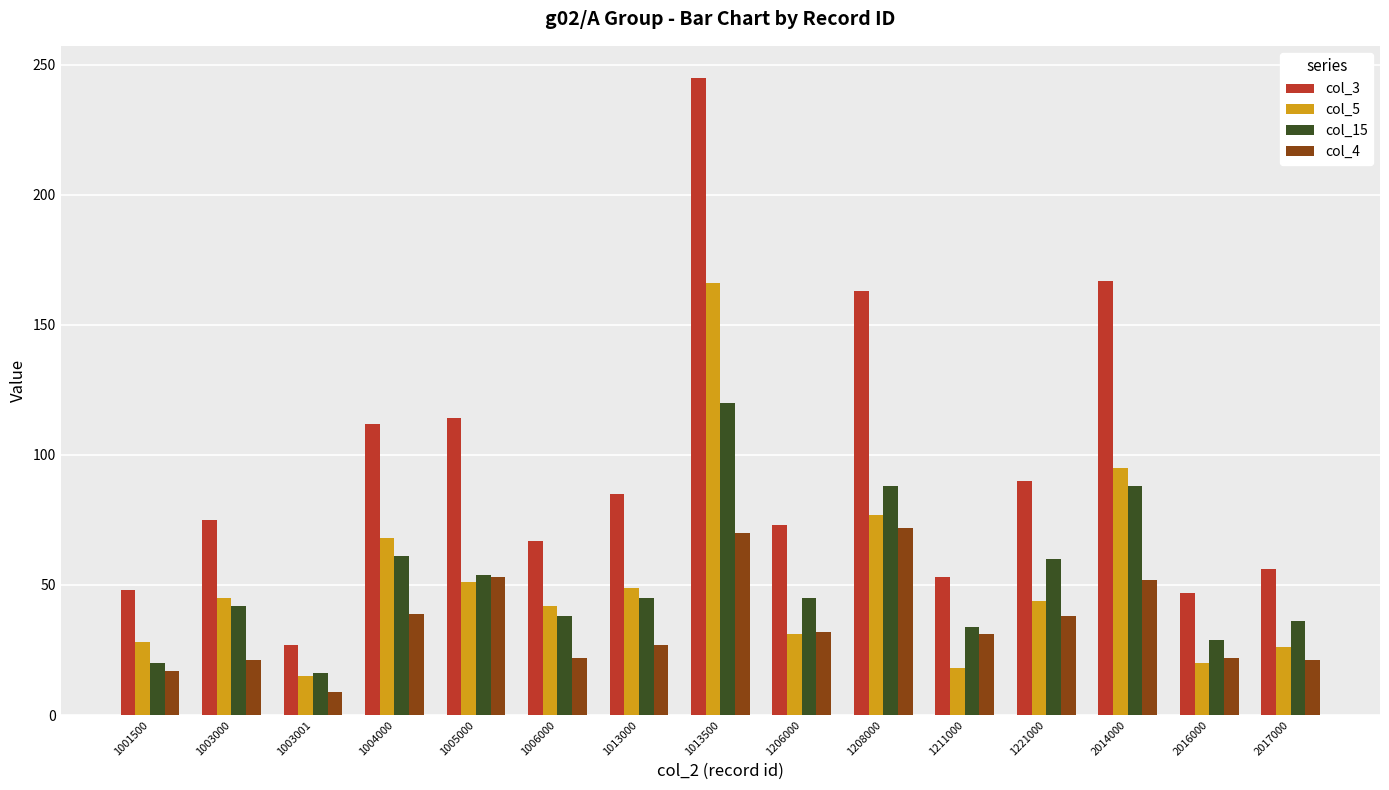

What is the difference between the second highest and second lowest values in the col_5 series?

77